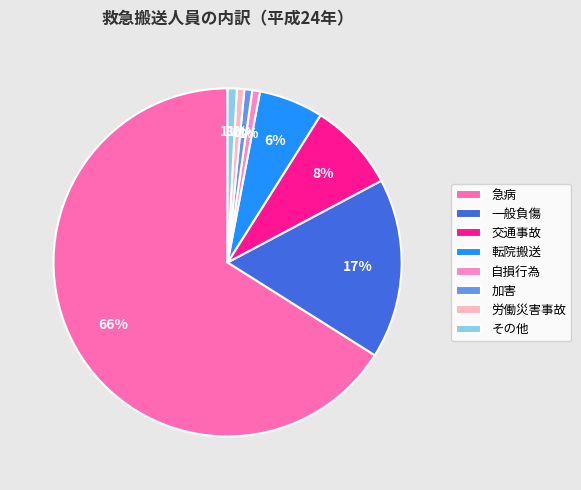

Count the number of slices in the pie.

8